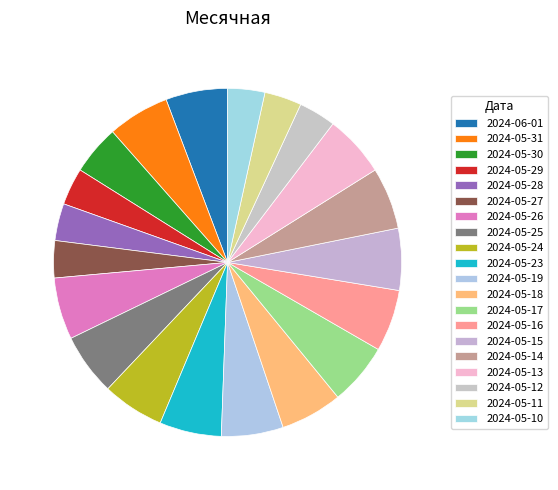

To the nearest percent, what is the combined percentage of 2024-05-10 and 2024-05-30?

10%